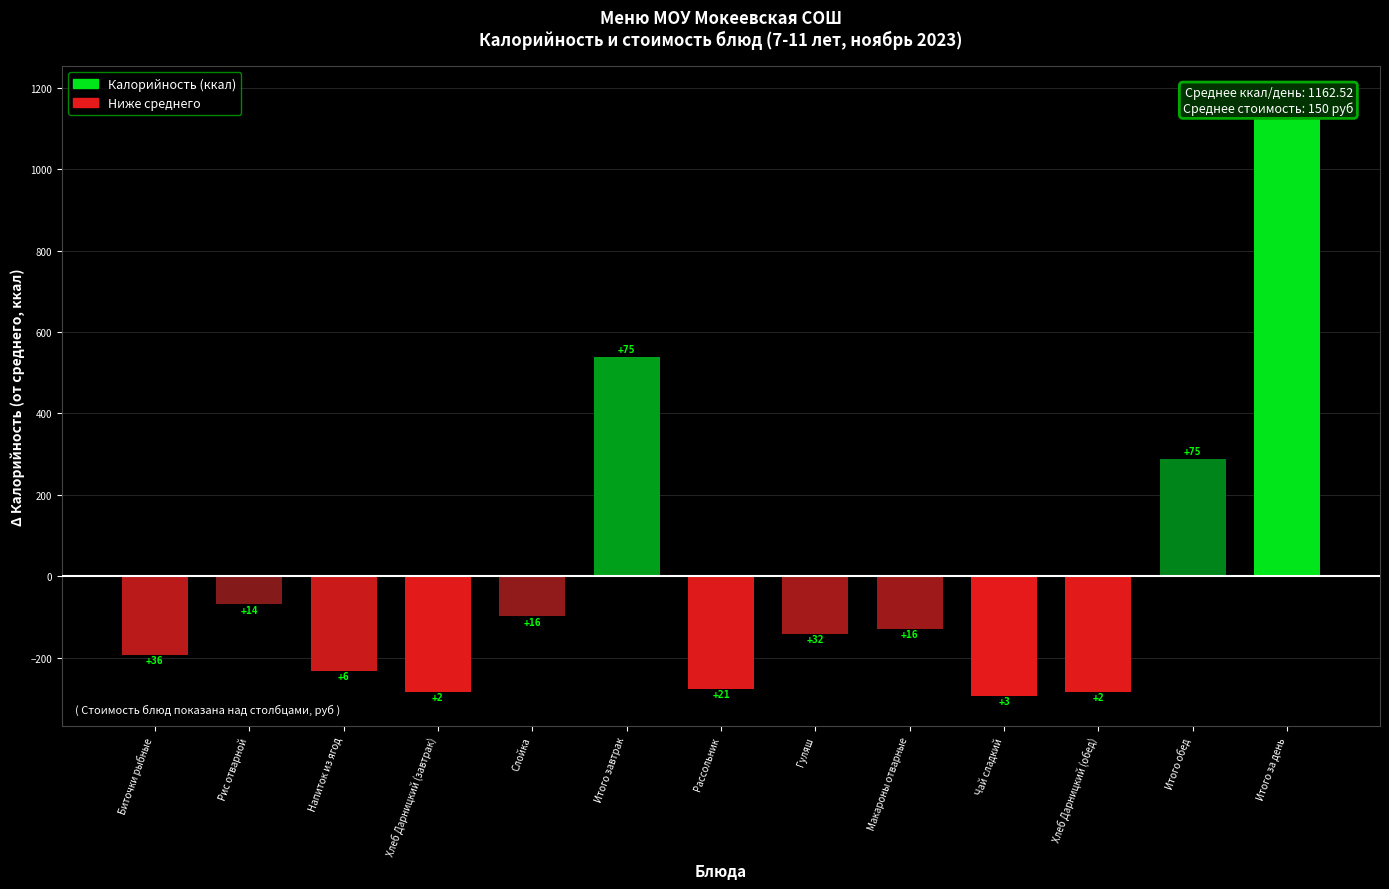

Does the chart contain any negative values?

Yes